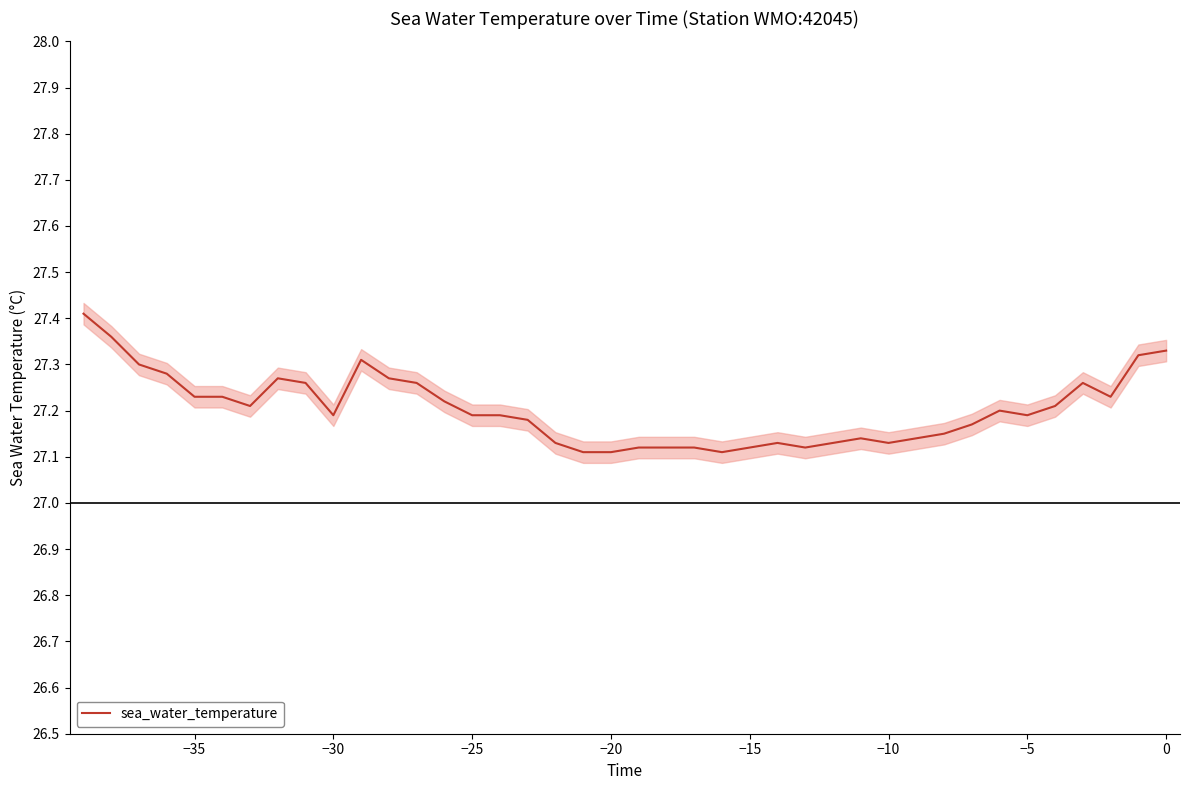

What is the value of the 24th point from the left?

27.1